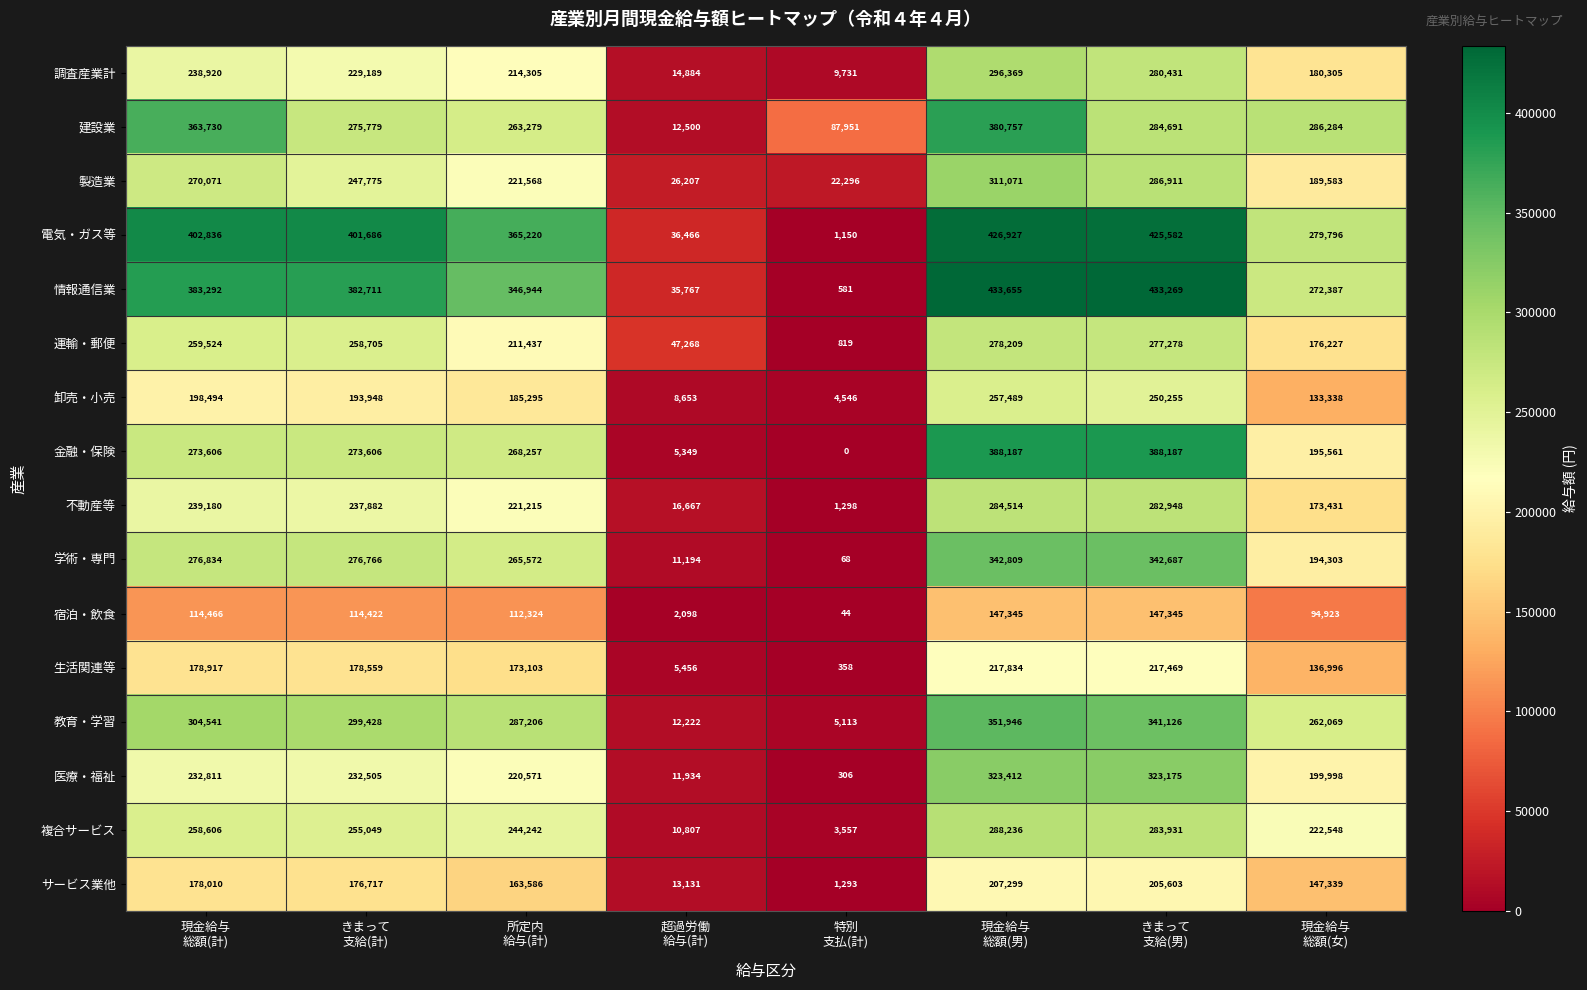

List the series in order of their peak value, highest first.

情報通信業, 電気・ガス等, 金融・保険, 建設業, 教育・学習, 学術・専門, 医療・福祉, 製造業, 調査産業計, 複合サービス, 不動産等, 運輸・郵便, 卸売・小売, 生活関連等, サービス業他, 宿泊・飲食